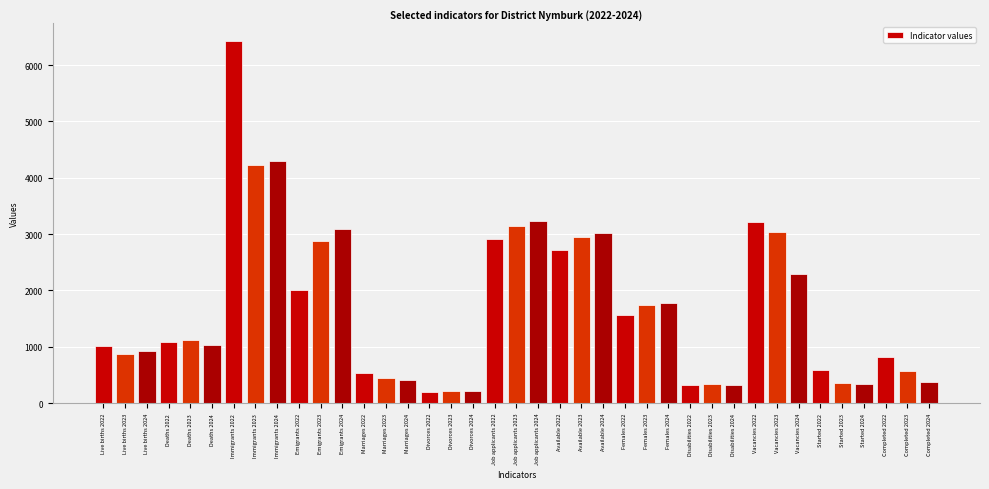

What is the difference between the second highest and second lowest values?

4094